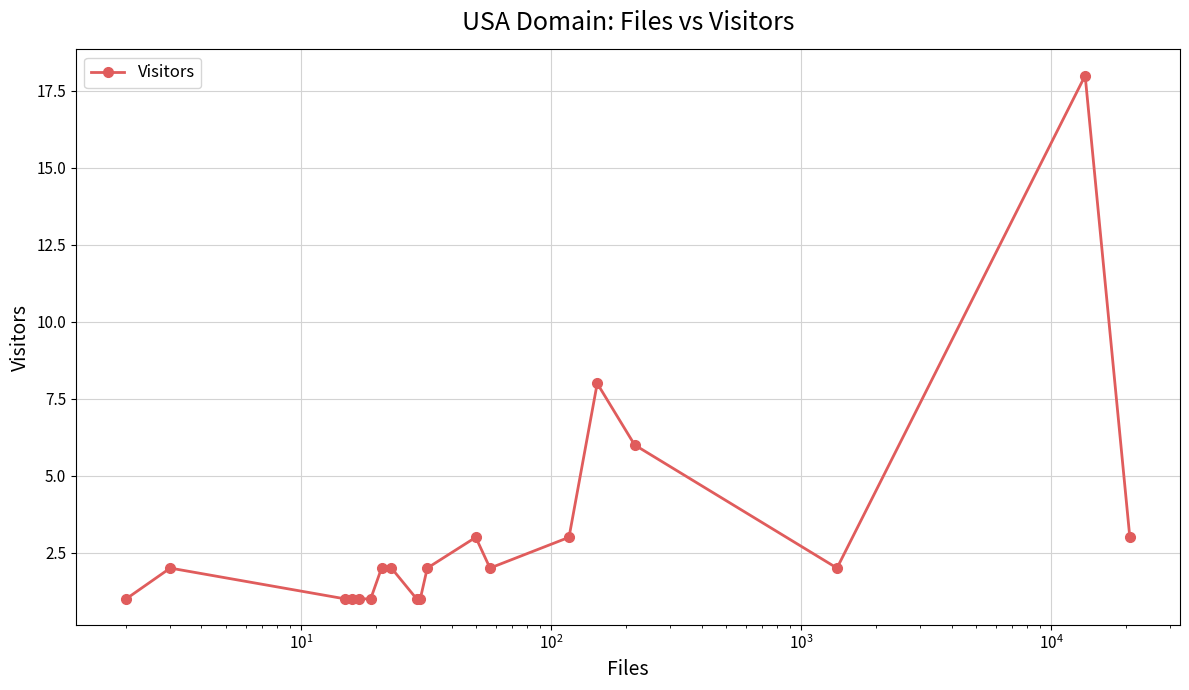

True or false: there are more than 1 points higher than both neighbors.

True